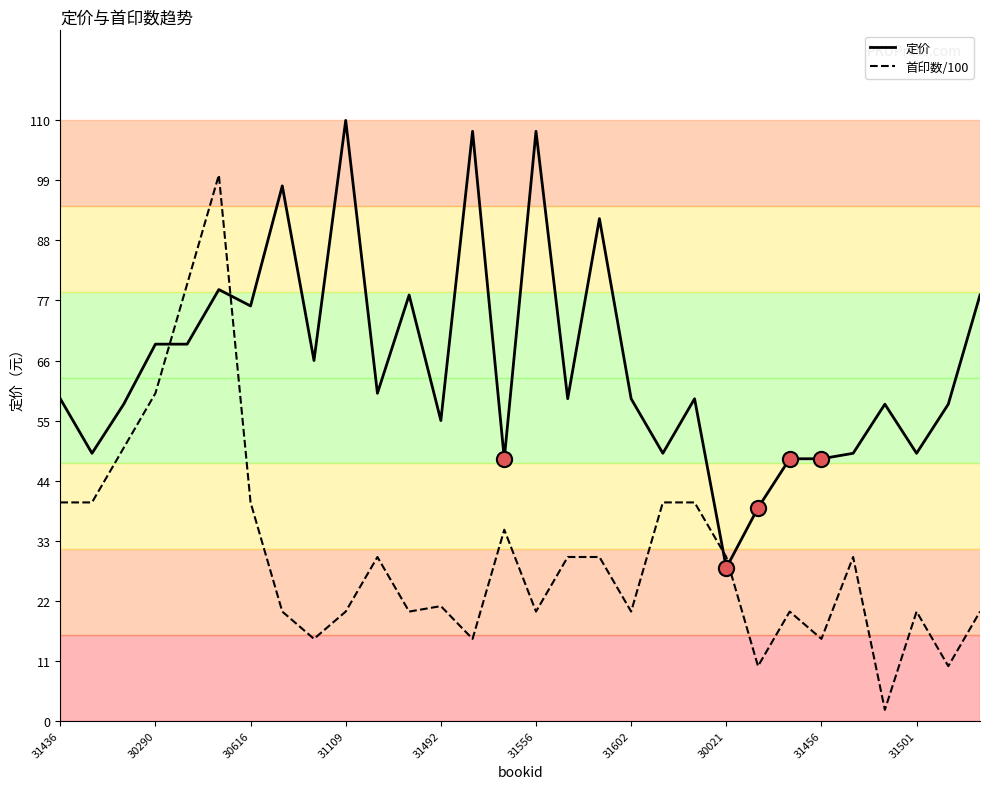

Which series has the largest range (max minus min)?

首印数/100